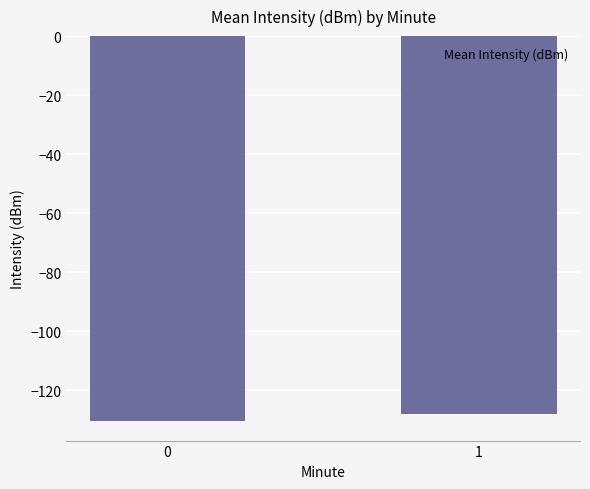

Are the bars horizontal?

No